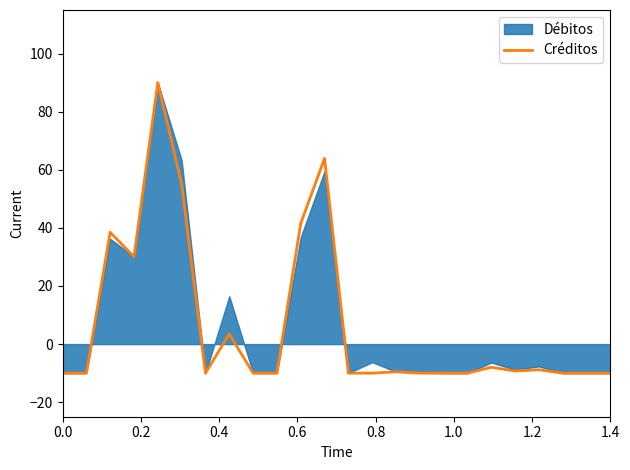

How many values are below -9?

15